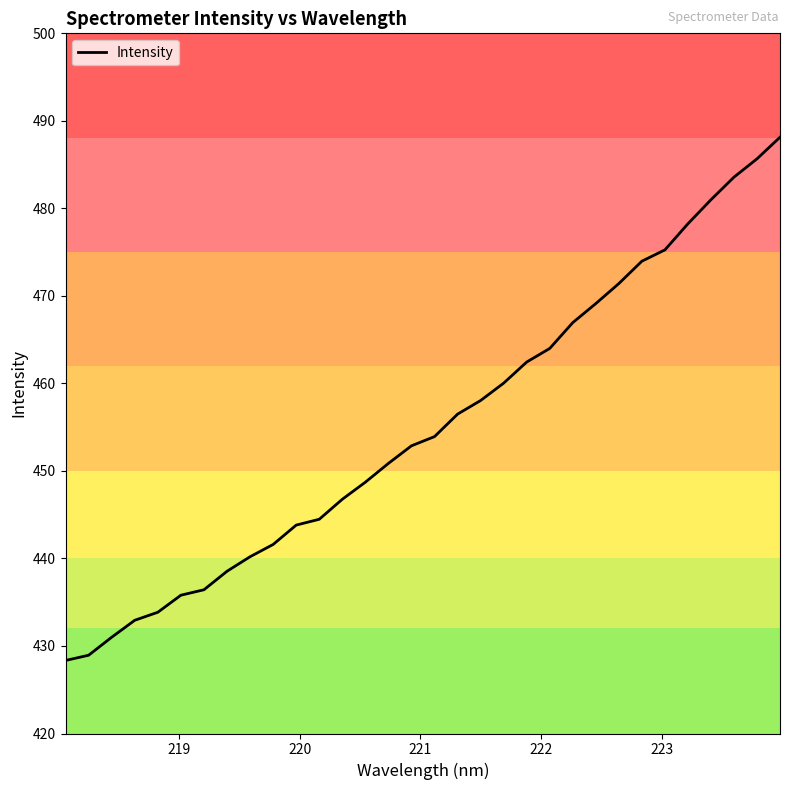

What is the difference between the maximum and minimum values?

59.8